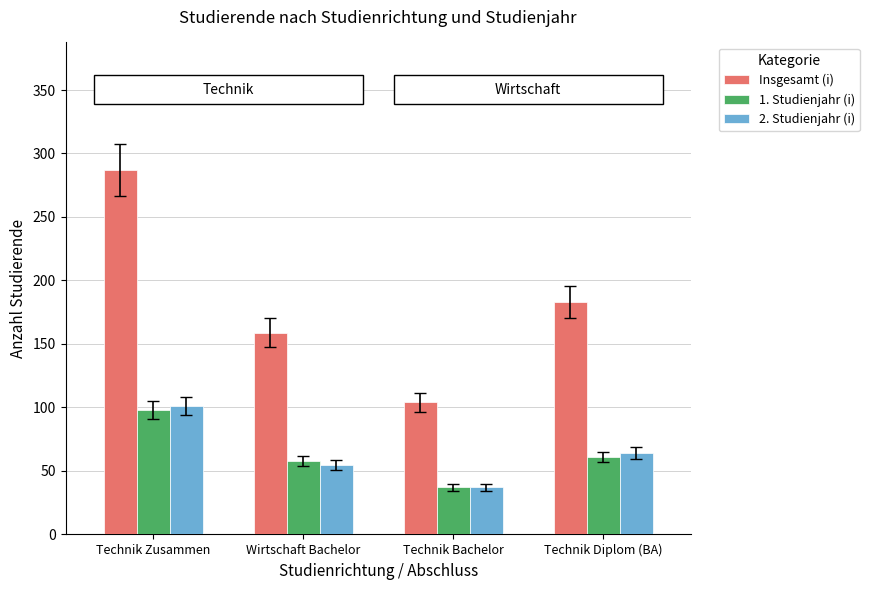

What is the minimum value for 2. Studienjahr (i)?

37